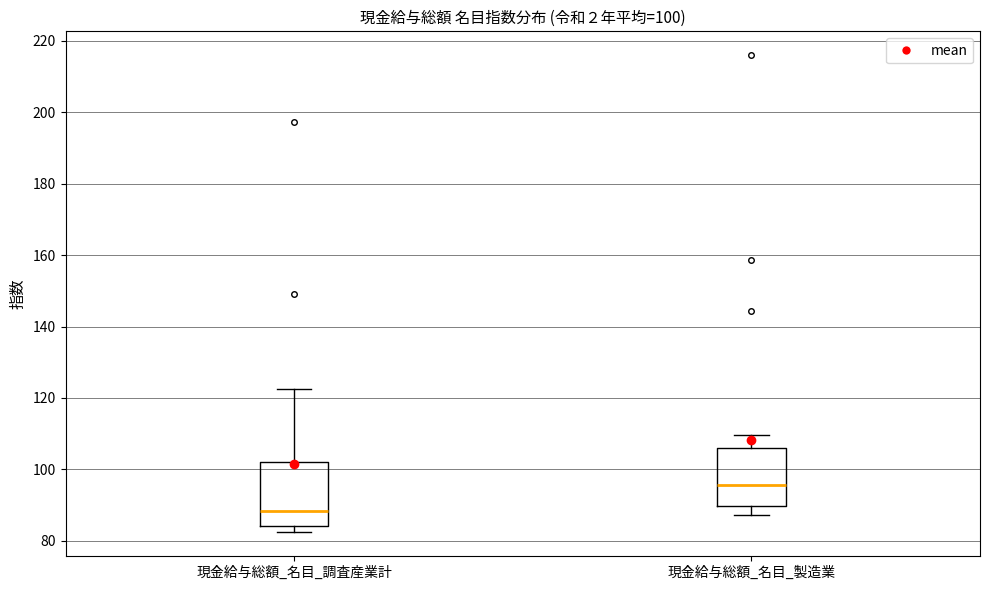

Which box has the lowest median line?

現金給与総額_名目_調査産業計